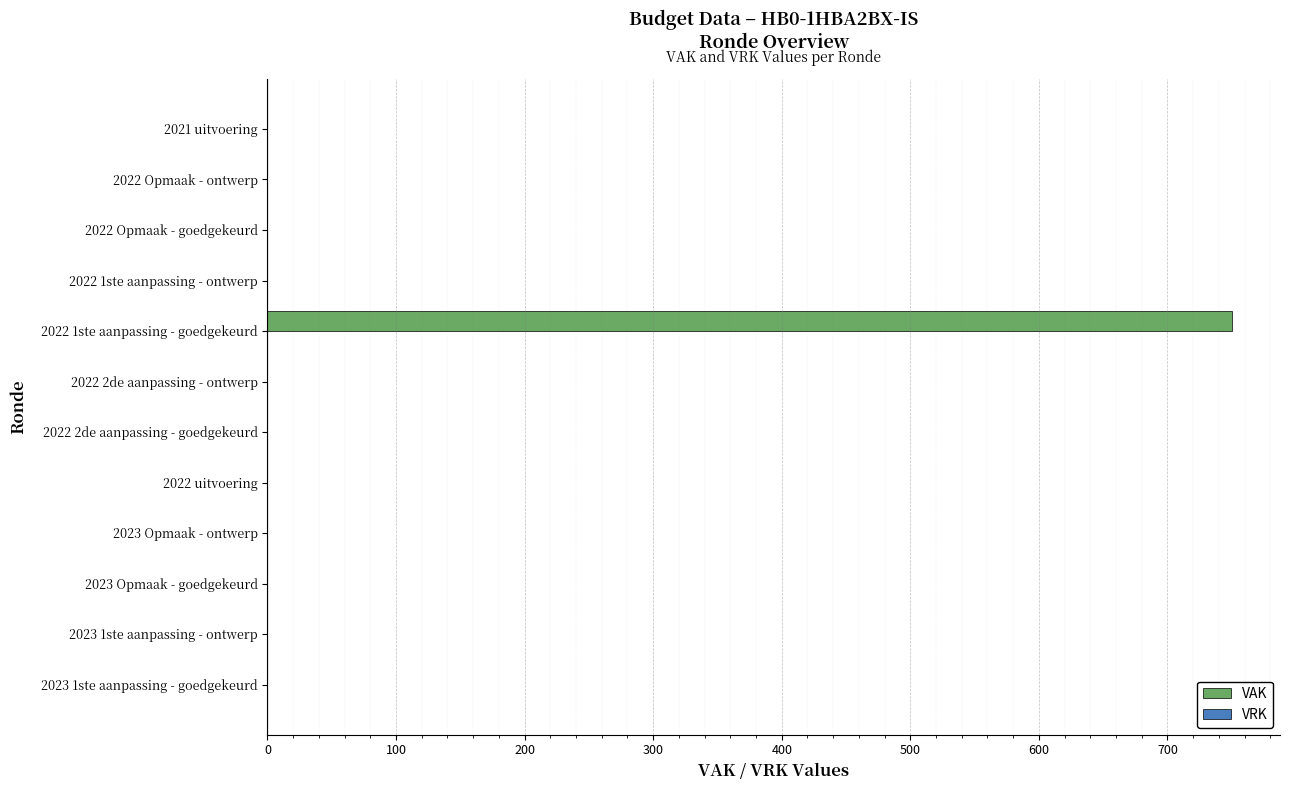

What is the change in value from 2022 2de aanpassing - ontwerp to 2022 1ste aanpassing - goedgekeurd?

+750